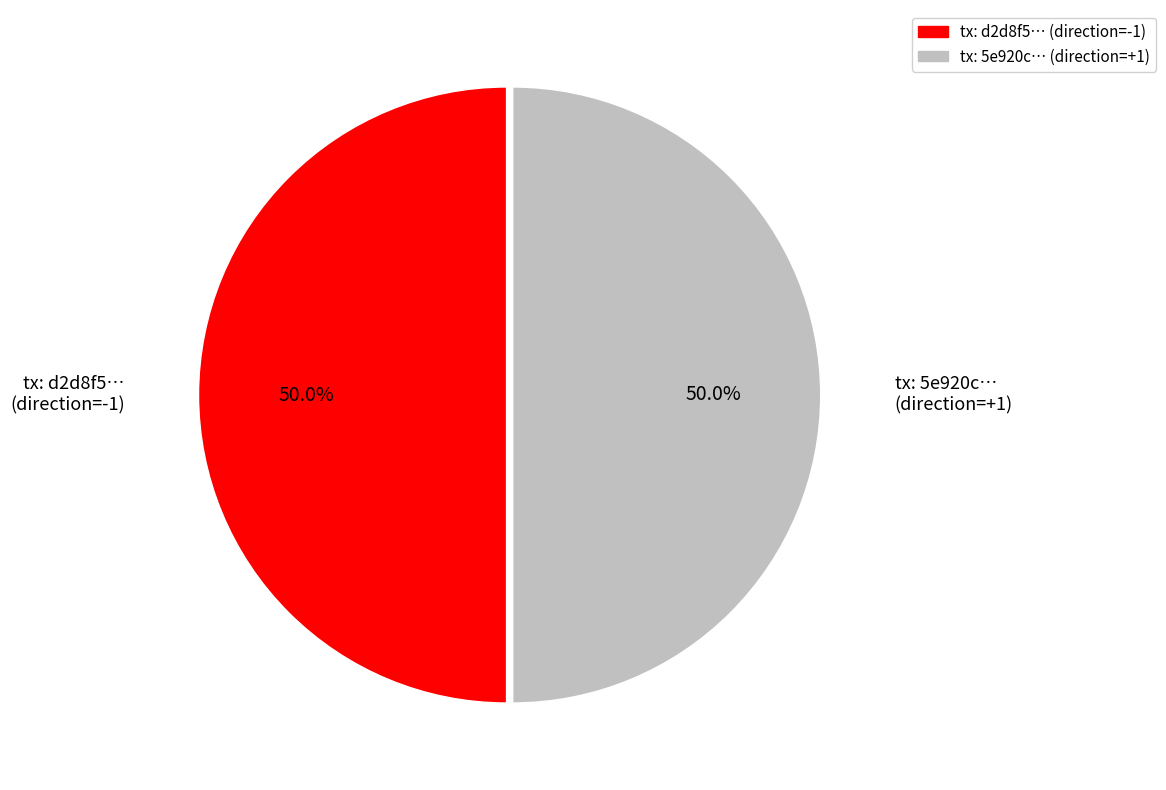

How many segments does this pie chart have?

2